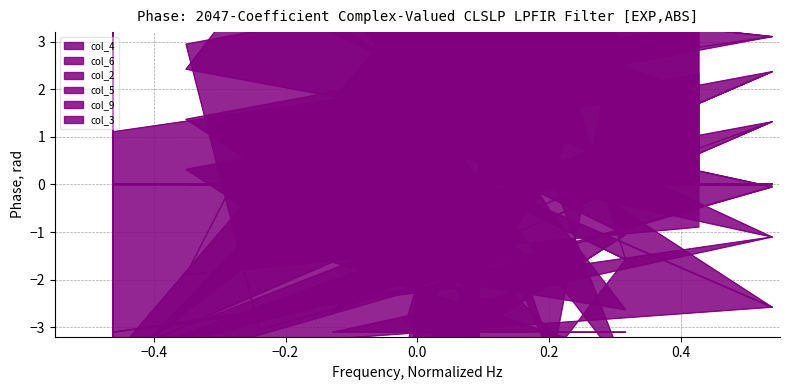

What is the total value across all series at 5?

-4.9